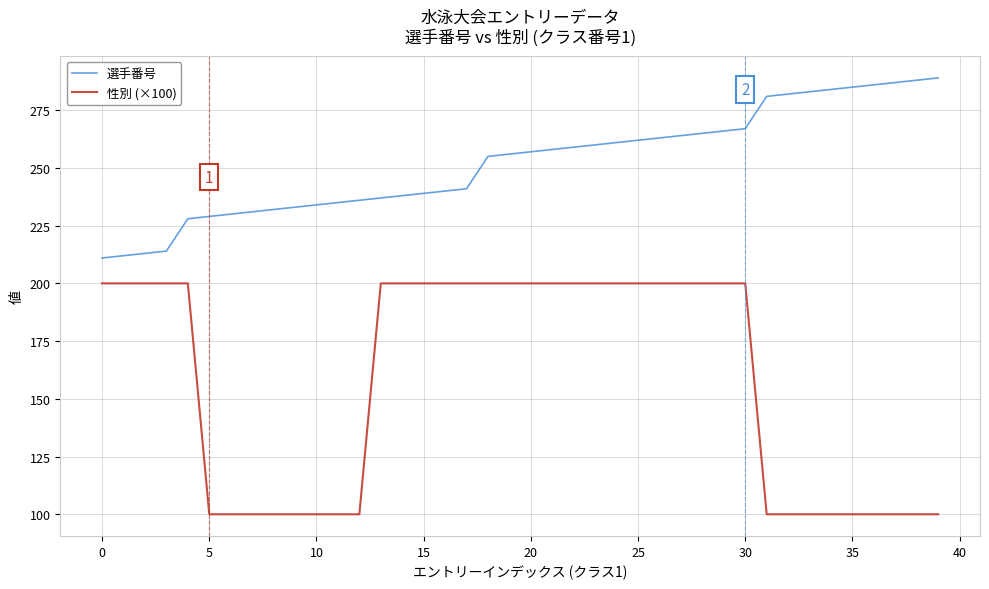

At how many categories does at least one series exceed 141?

40